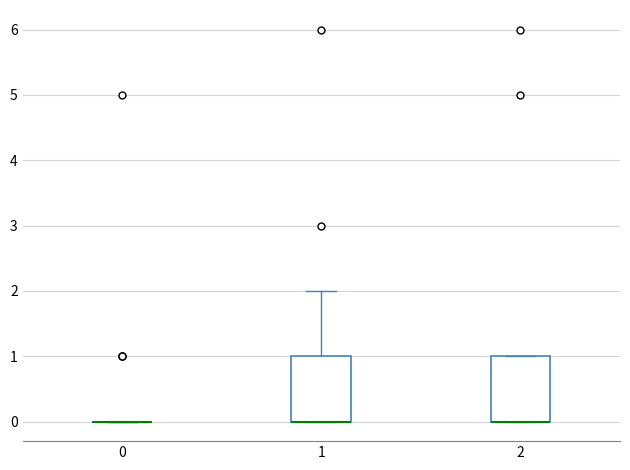

Reading left to right, read every box against the y-axis: the position of its median line, the range the box covers, and the ends of its whiskers. The values are not printed on the chart, so give them approximately, as read against the axis.

0: box collapsed to a line at 0, whiskers 0 to 0
1: median 0 (drawn on the box's lower edge), box 0 to 1, whiskers 0 to 2
2: median 0 (drawn on the box's lower edge), box 0 to 1, whiskers 0 to 1